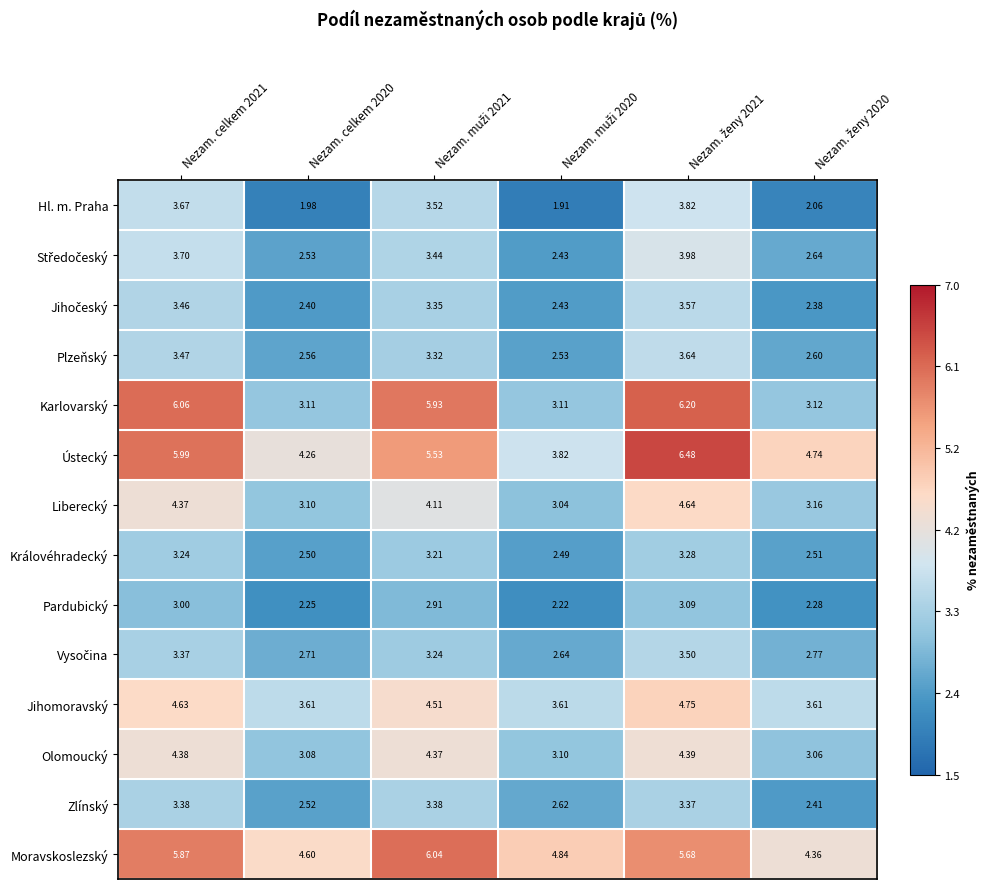

Which series has the largest range (max minus min)?

Karlovarský